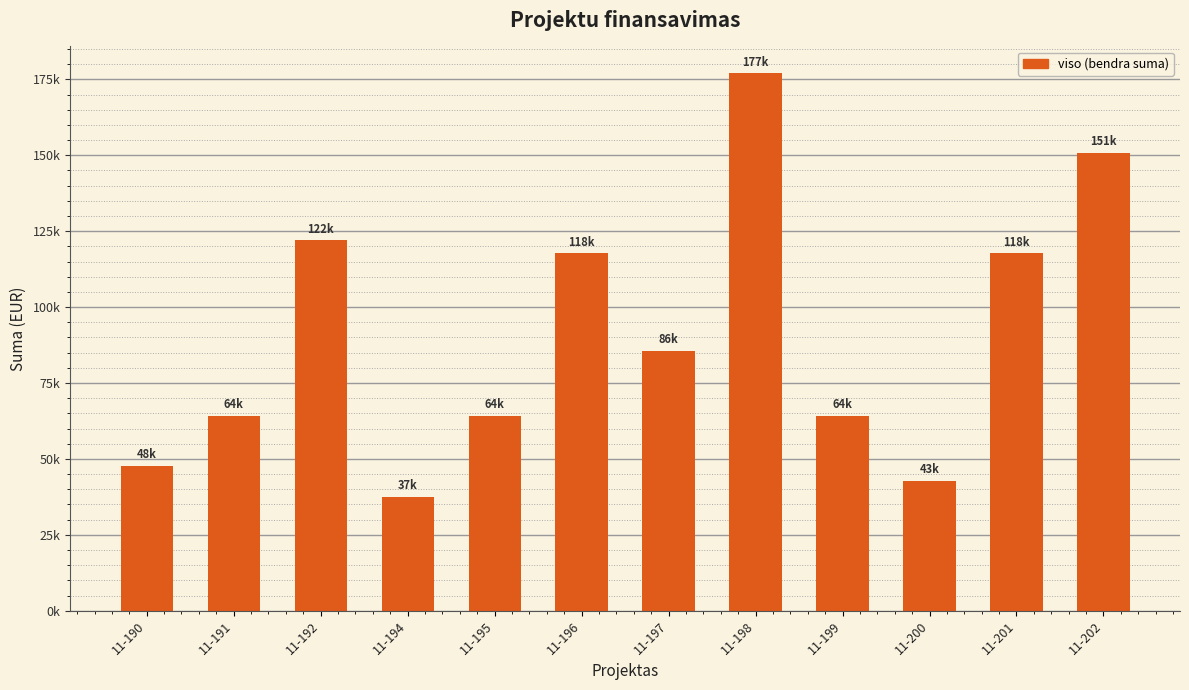

Rank the categories by value from lowest to highest.

11-194, 11-200, 11-190, 11-191, 11-195, 11-199, 11-197, 11-196, 11-201, 11-192, 11-202, 11-198